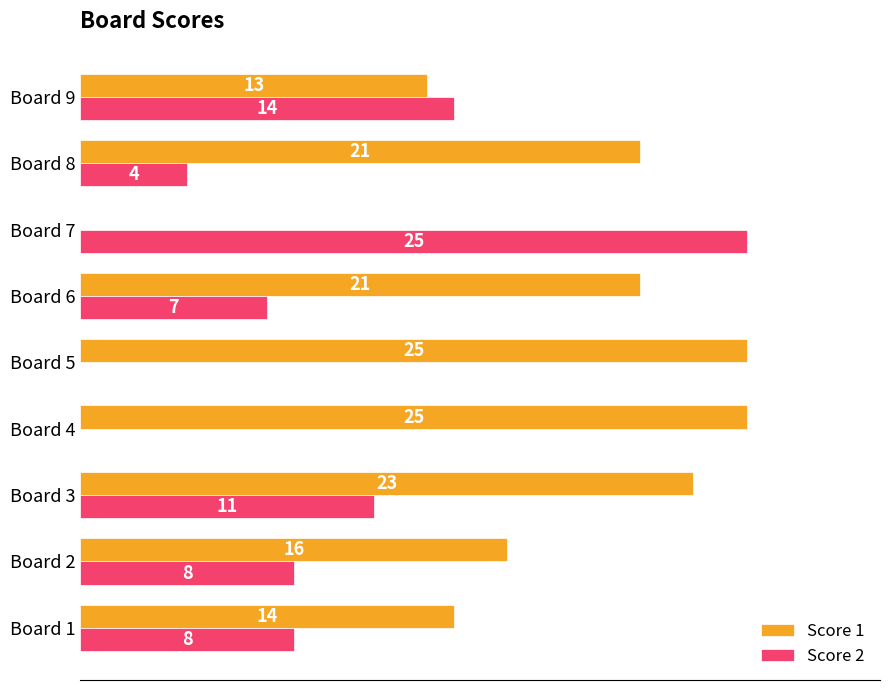

At which label is Score 1 closest to 12?

Board 9